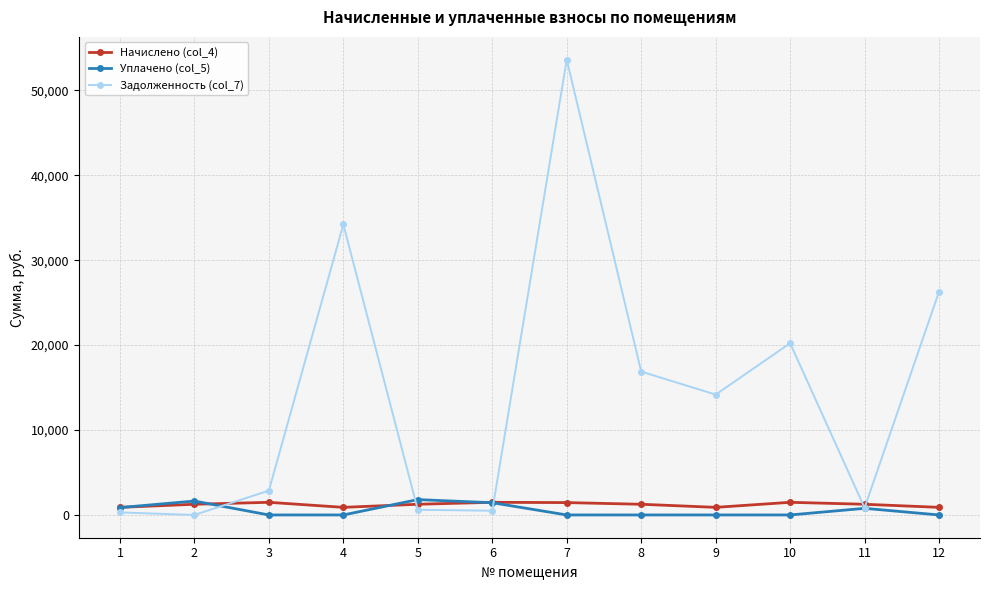

How many distinct data groups are displayed?

3